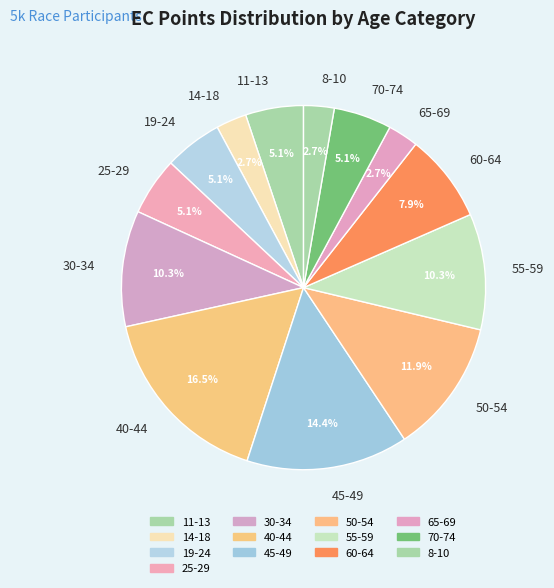

What percentage is the 19-24 slice, to the nearest percent?

5%